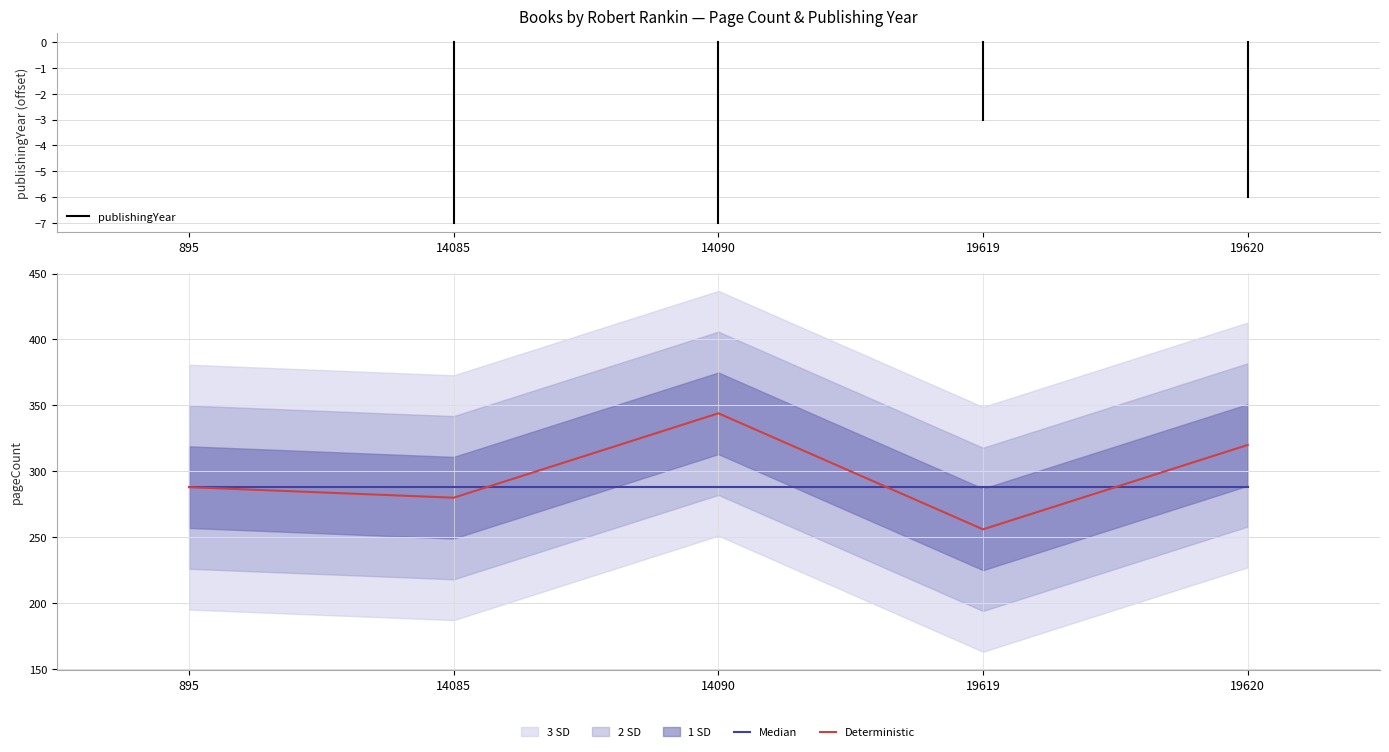

Between 14090 and 19620, which is larger?

14090